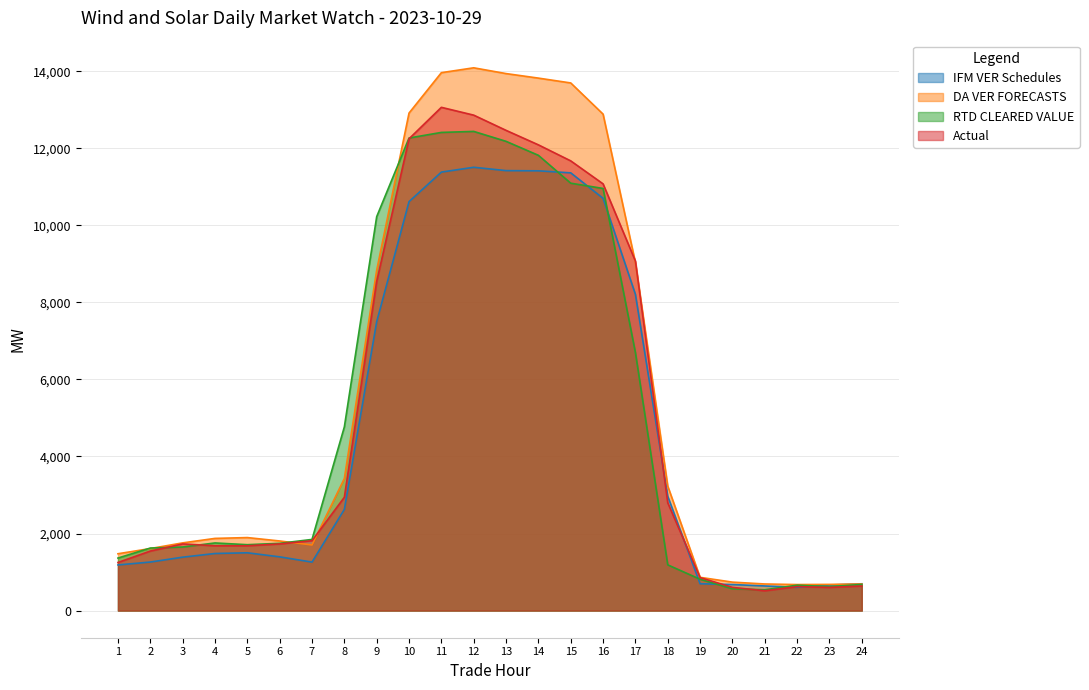

Does the chart have visible grid lines?

Yes